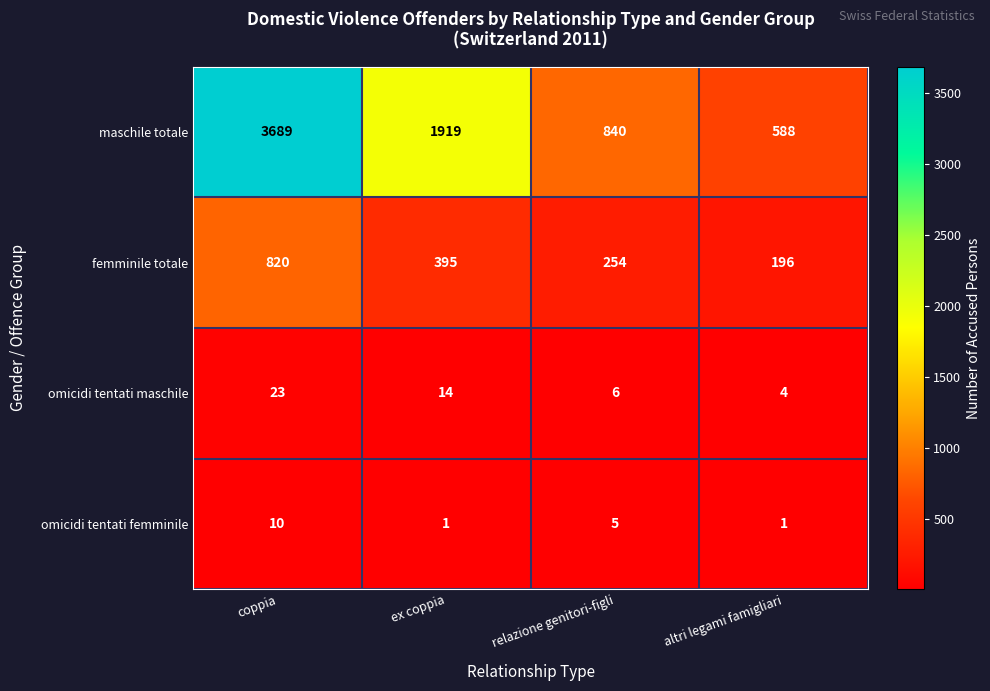

Count the number of data series in this chart.

4